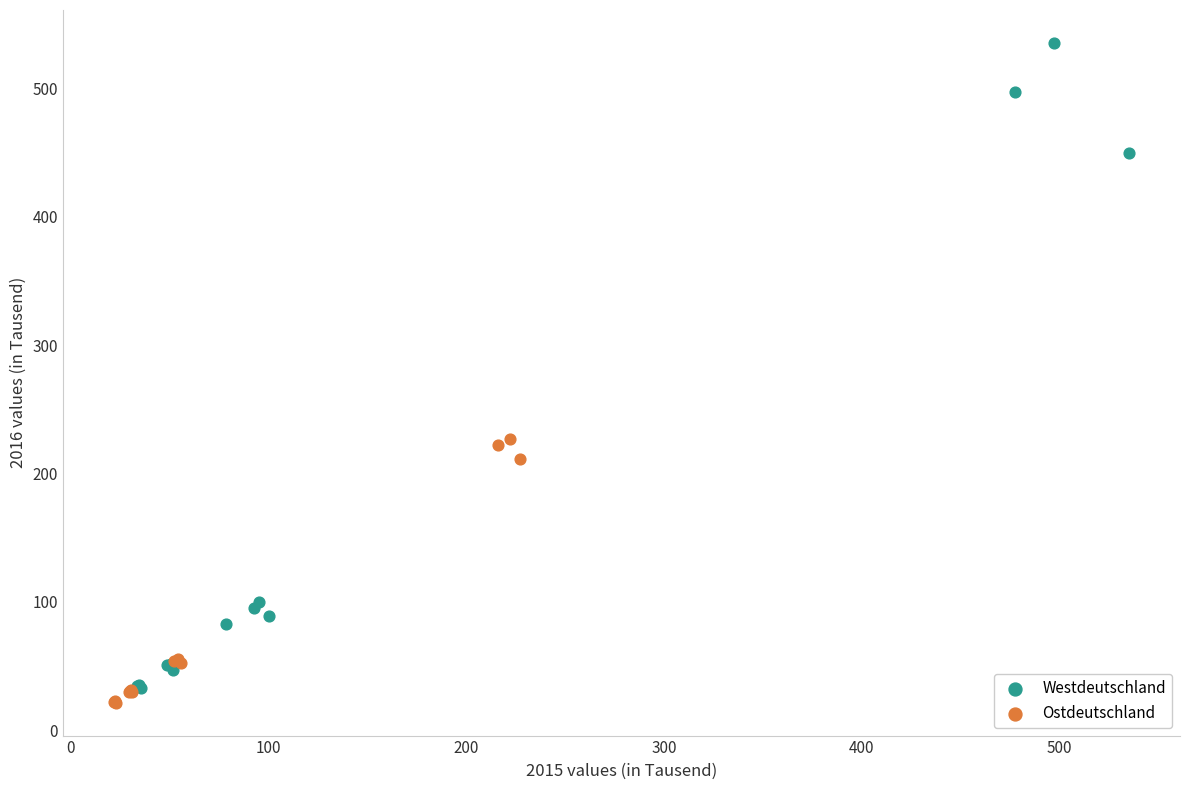

Which series contains the highest Y value?

Westdeutschland